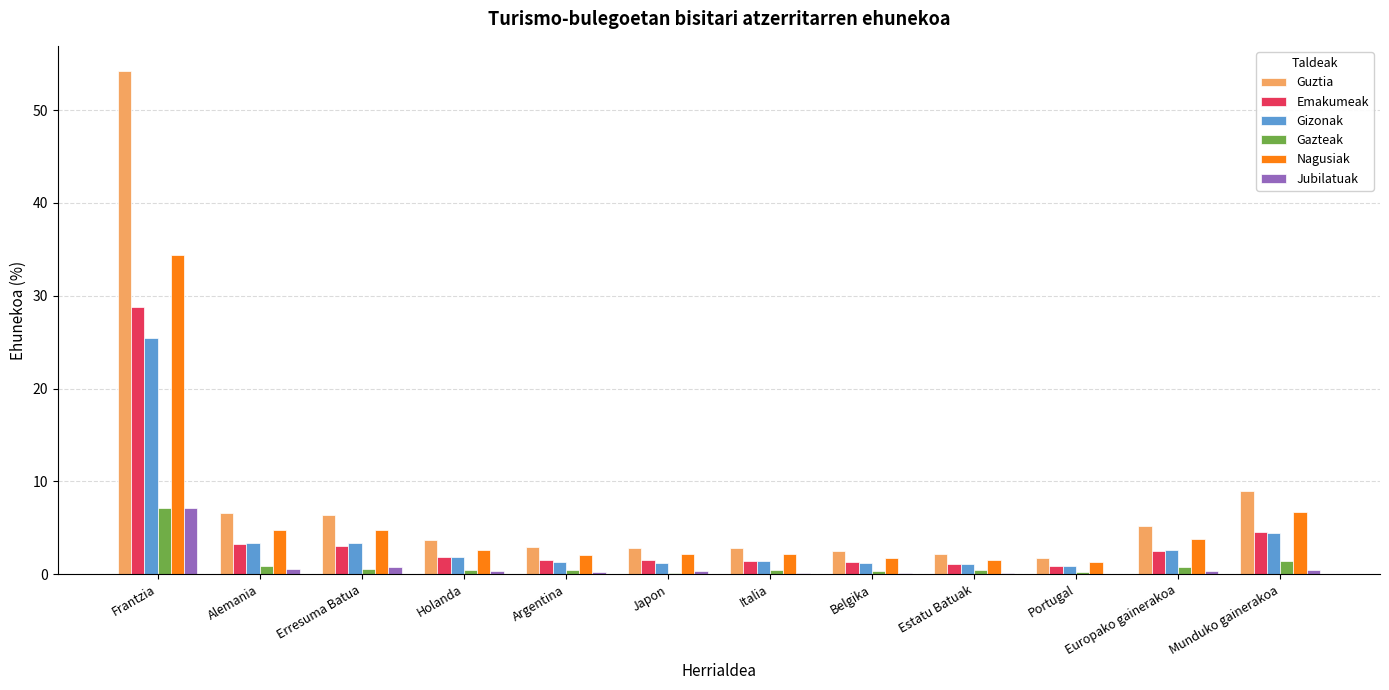

At which category is the sum across all series the highest?

Frantzia